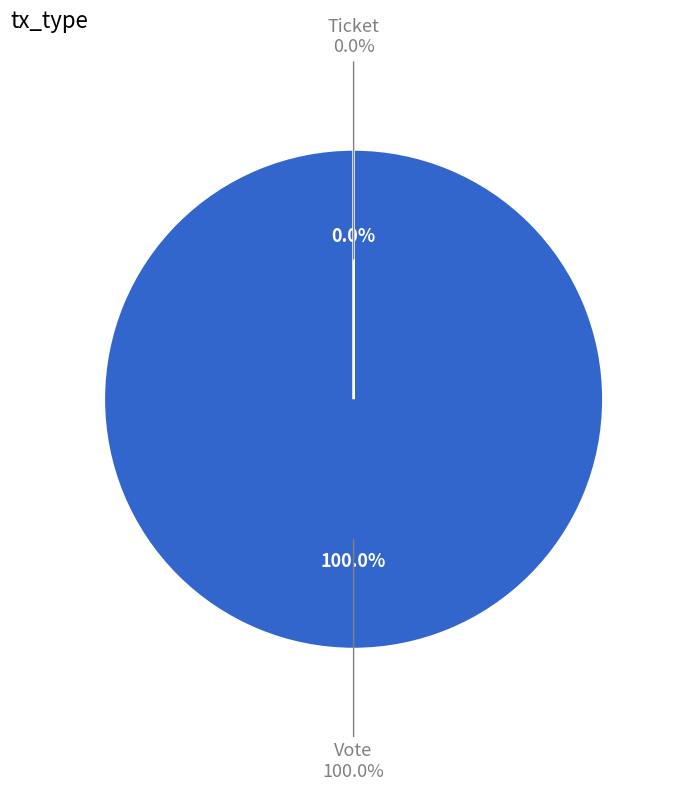

Rank the categories by value from highest to lowest.

Vote, Ticket